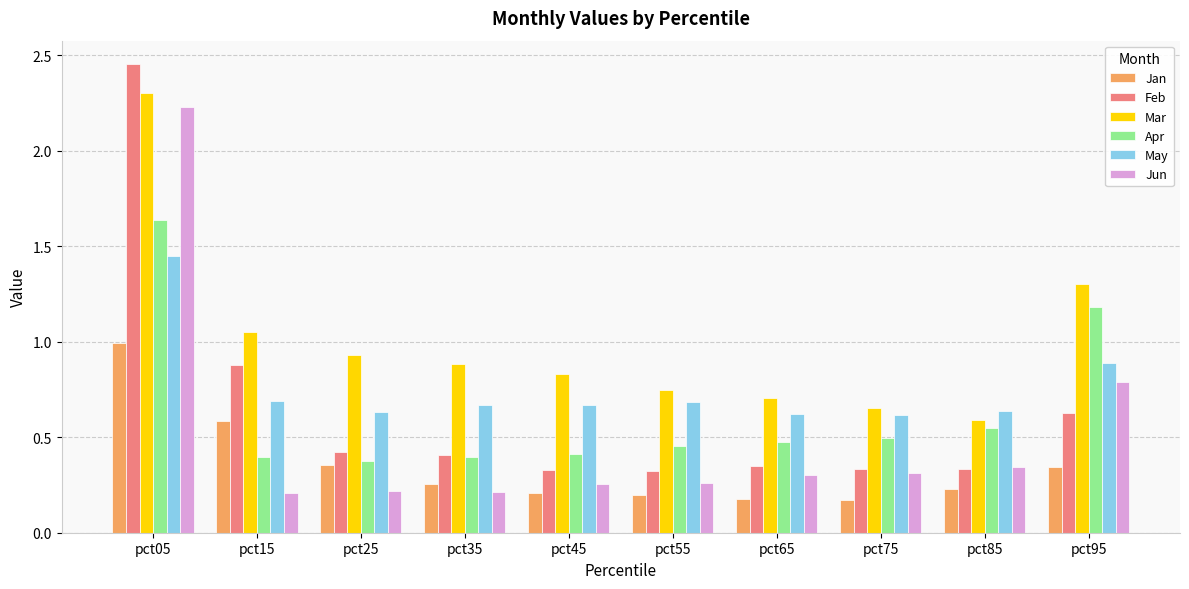

Where is Apr nearest to the value 1?

pct95